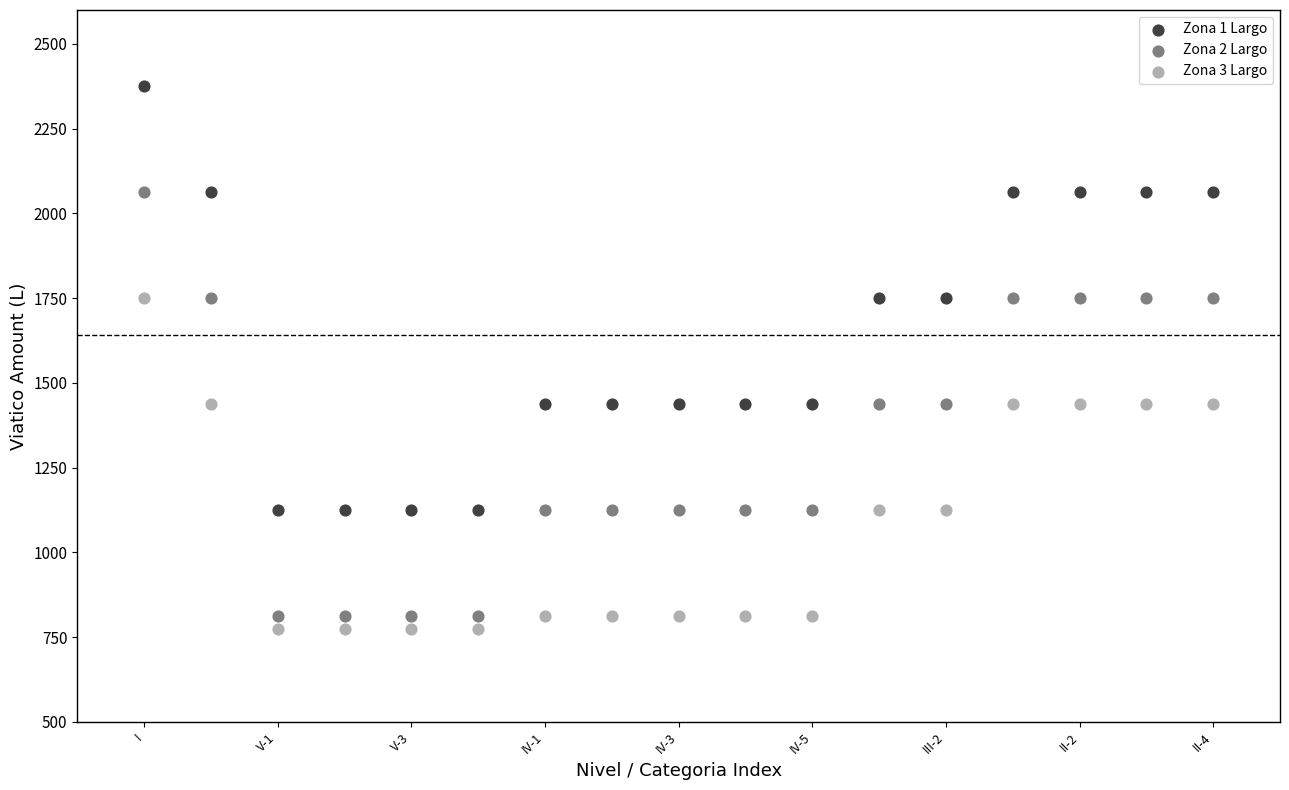

Across all data points, what is the range of X values (max minus min)?

16.0